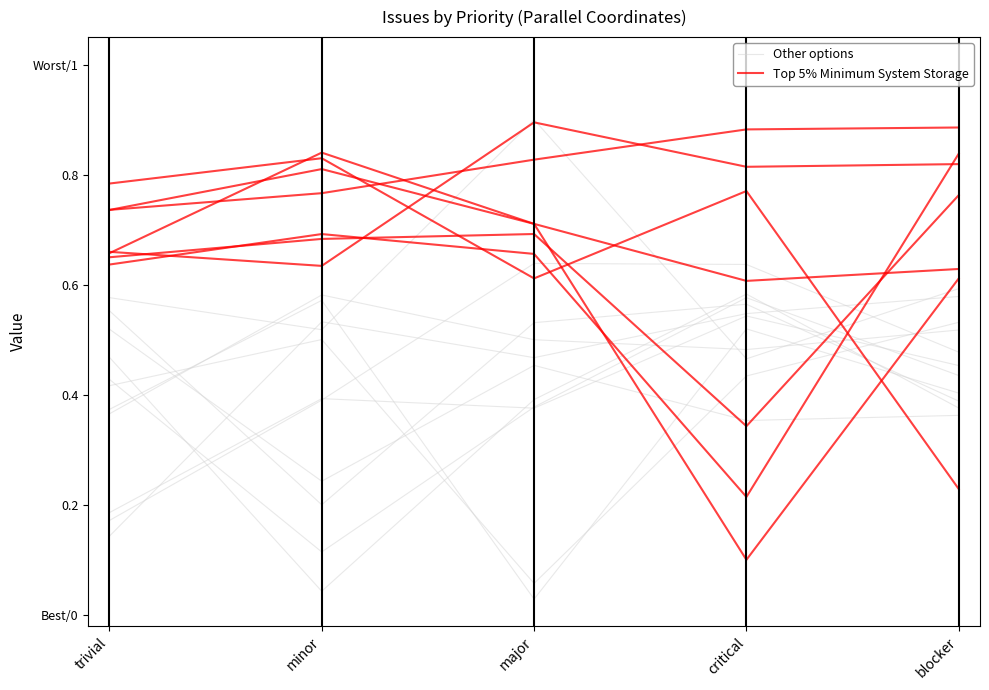

Does the chart have visible grid lines?

No